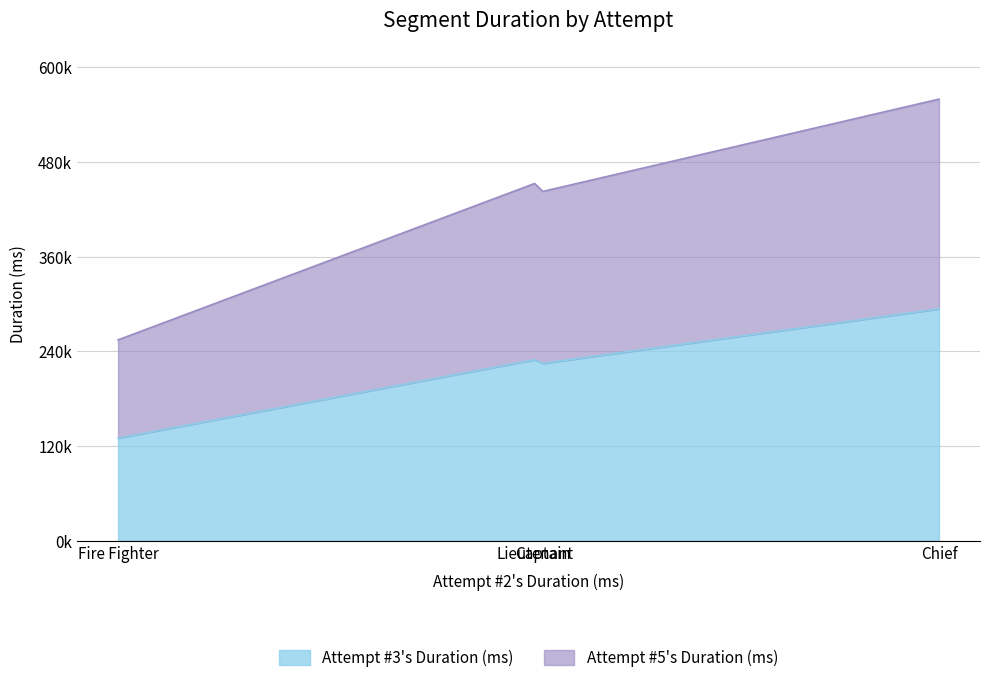

True or false: Attempt #3's Duration (ms) and Attempt #5's Duration (ms) cross at least once.

False